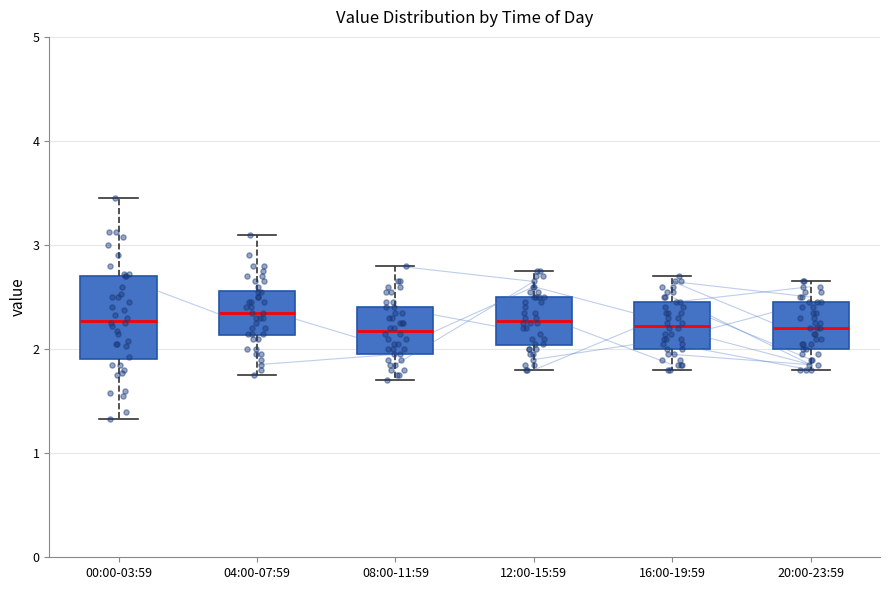

Comparing the boxes themselves (not the whiskers), which one is the tallest?

00:00-03:59